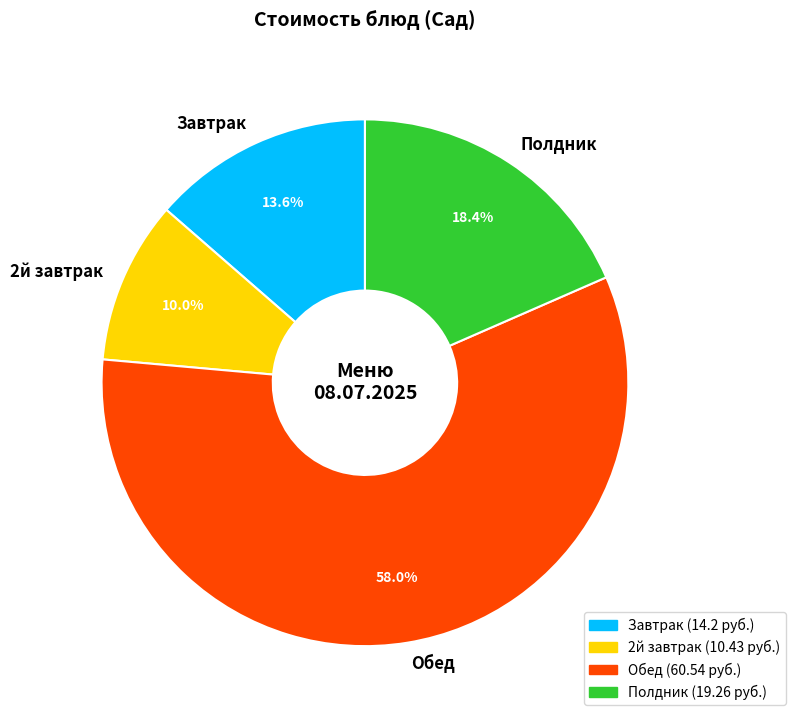

To the nearest percent, what portion does 2й завтрак represent?

10%